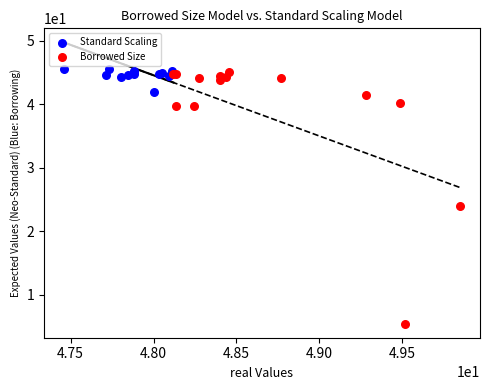

Which series reaches the minimum Y coordinate?

Borrowed Size